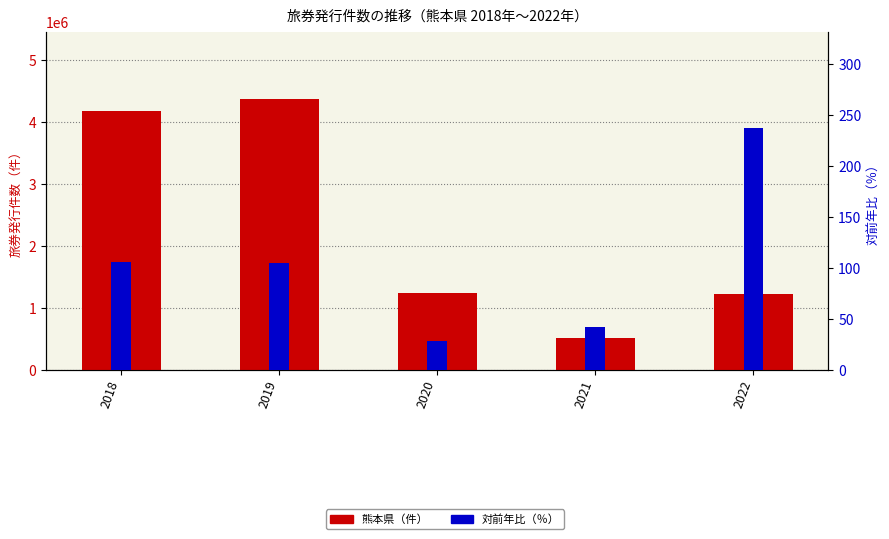

What is the difference between the maximum and minimum values in the 熊本県（件） series?

3851347.0